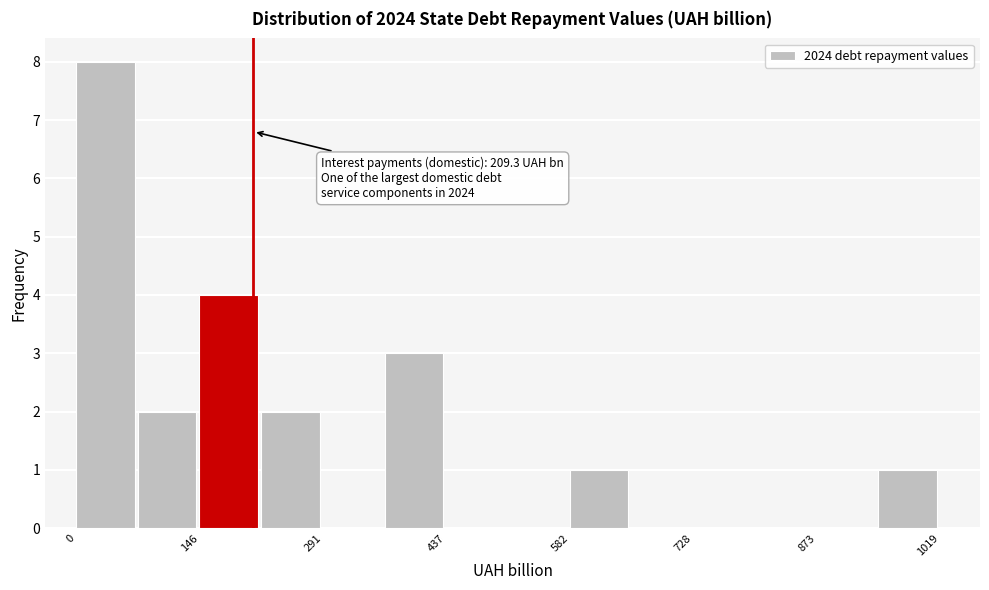

Read against the x-axis, roughly where is the centre of the tallest bar?

40